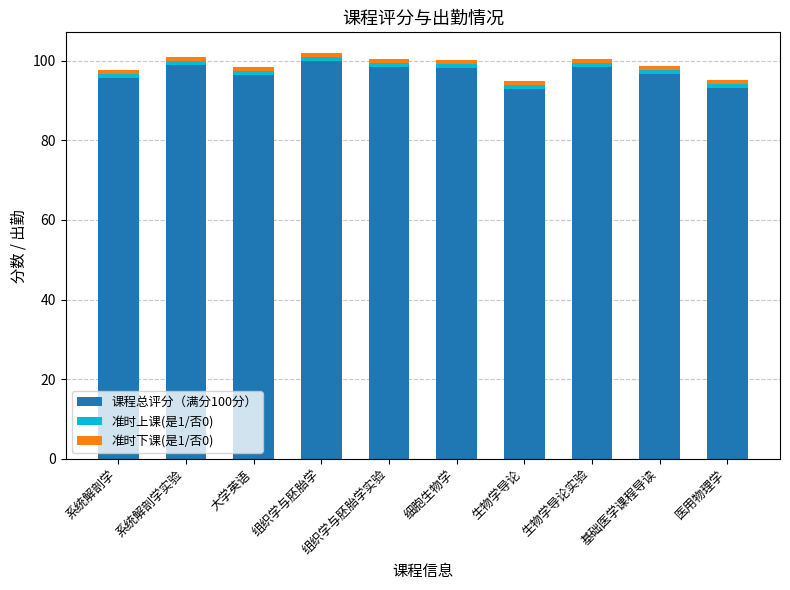

Are the bars horizontal?

No